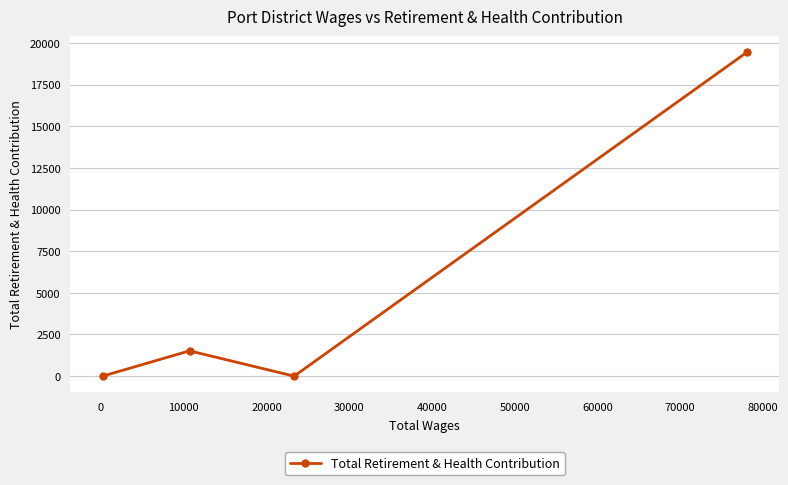

What is the maximum value shown in the chart?

19430